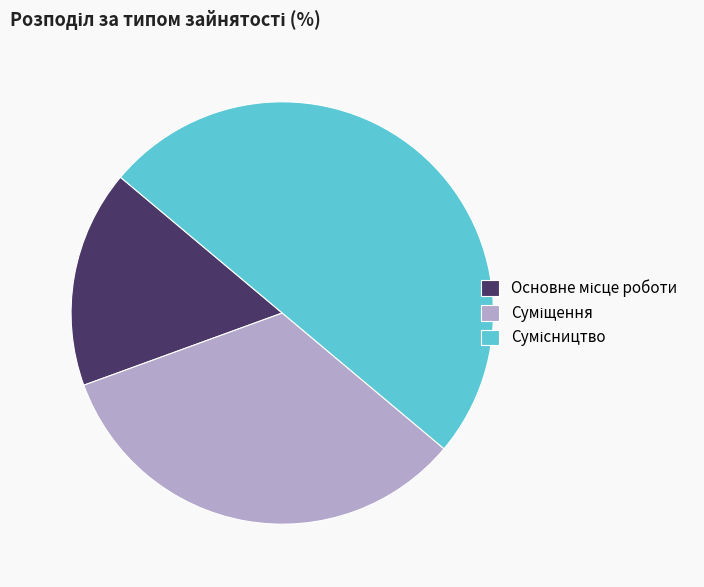

Which slice is the largest?

Сумісництво